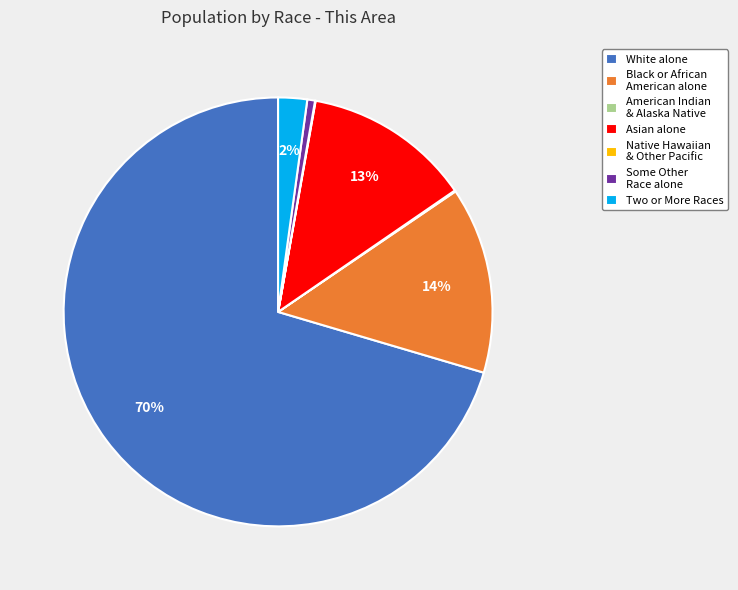

To the nearest percent, what is the average slice percentage?

14%